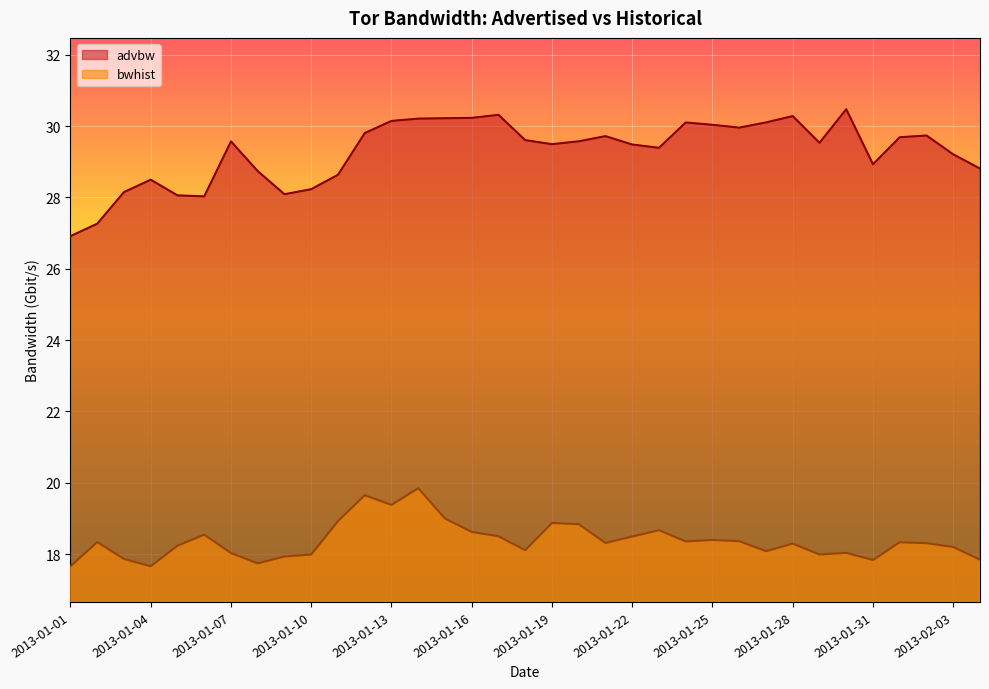

True or false: bwhist and advbw intersect in this chart.

False